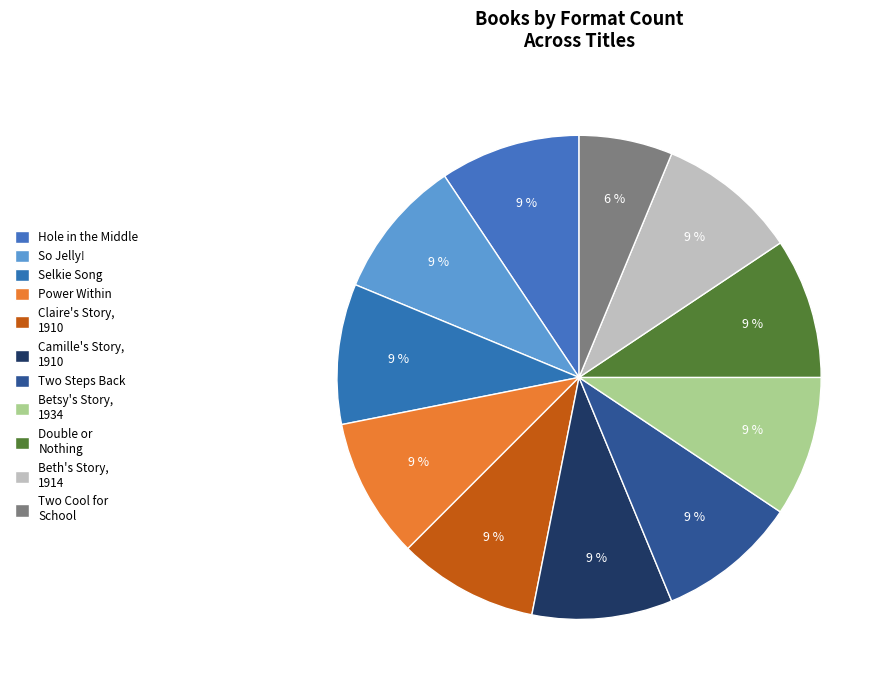

What percentage is the Camille's Story, 1910 slice, to the nearest percent?

9%